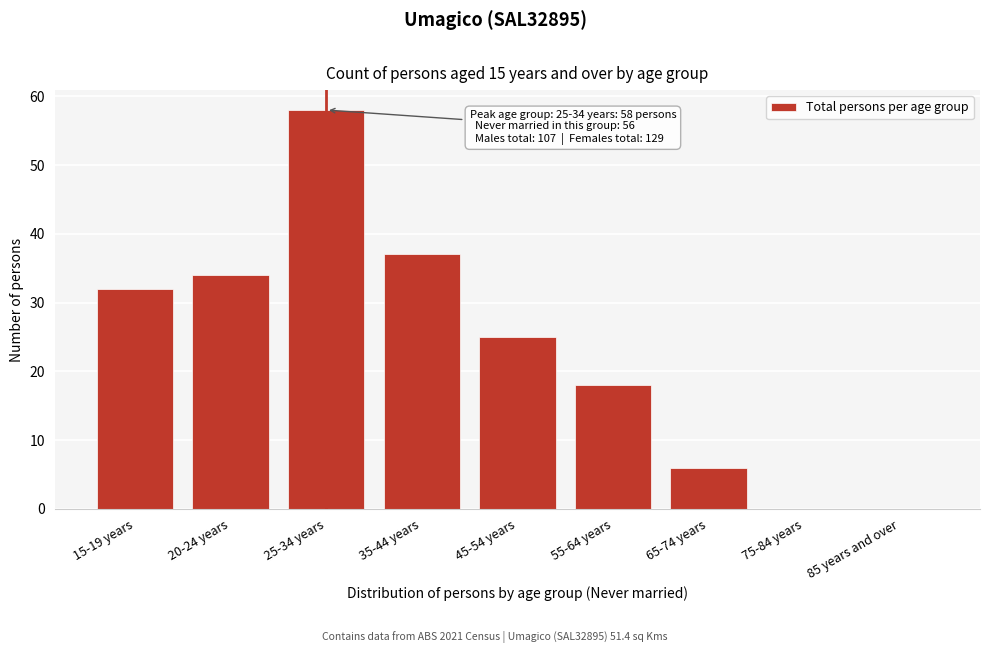

Which label corresponds to the largest value in the chart?

25-34 years